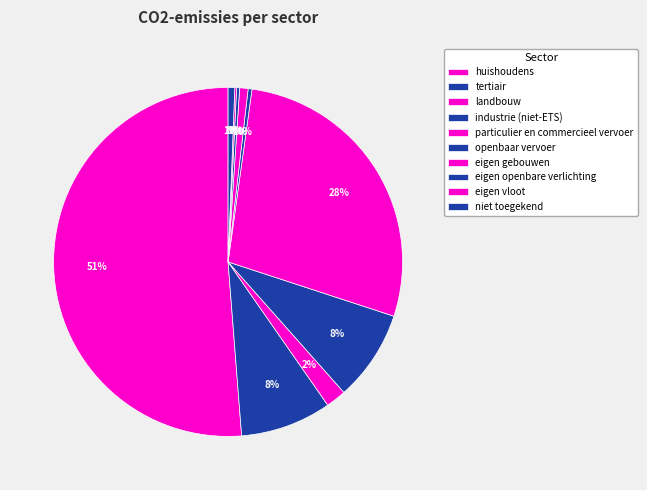

Rank the categories by value from lowest to highest.

eigen vloot, eigen openbare verlichting, openbaar vervoer, niet toegekend, eigen gebouwen, landbouw, industrie (niet-ETS), tertiair, particulier en commercieel vervoer, huishoudens